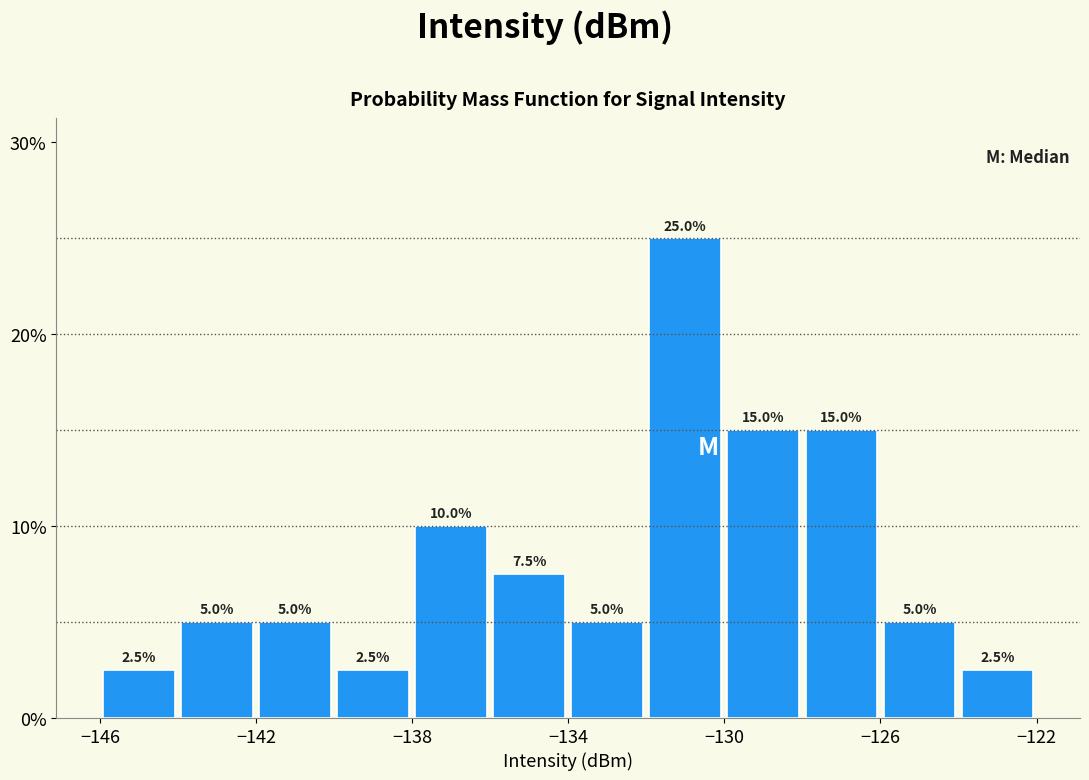

What is the height of the bar covering -126 to -124 on the x-axis?

5.0